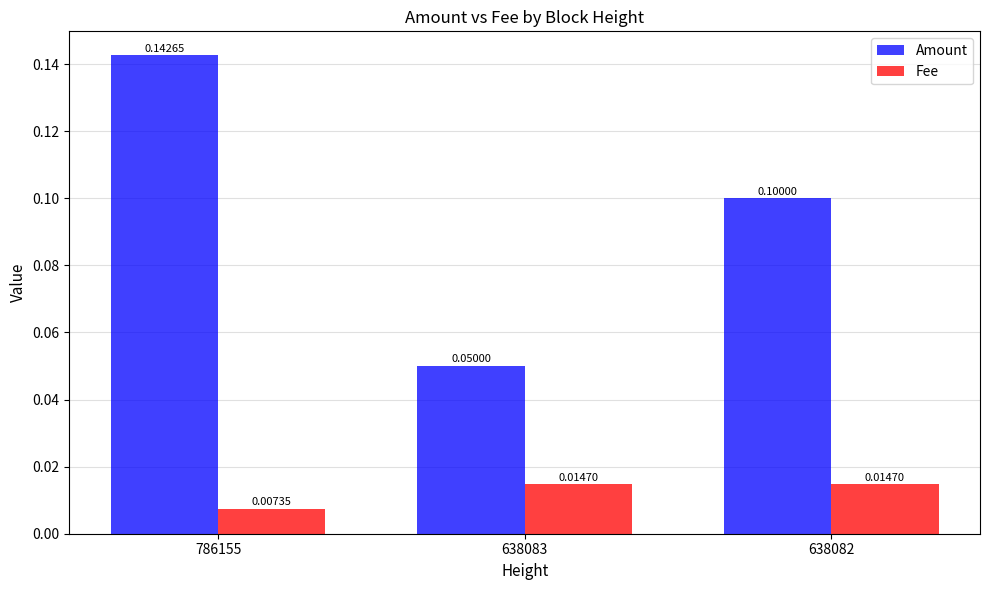

What is the total value across all series at 638082?

0.1